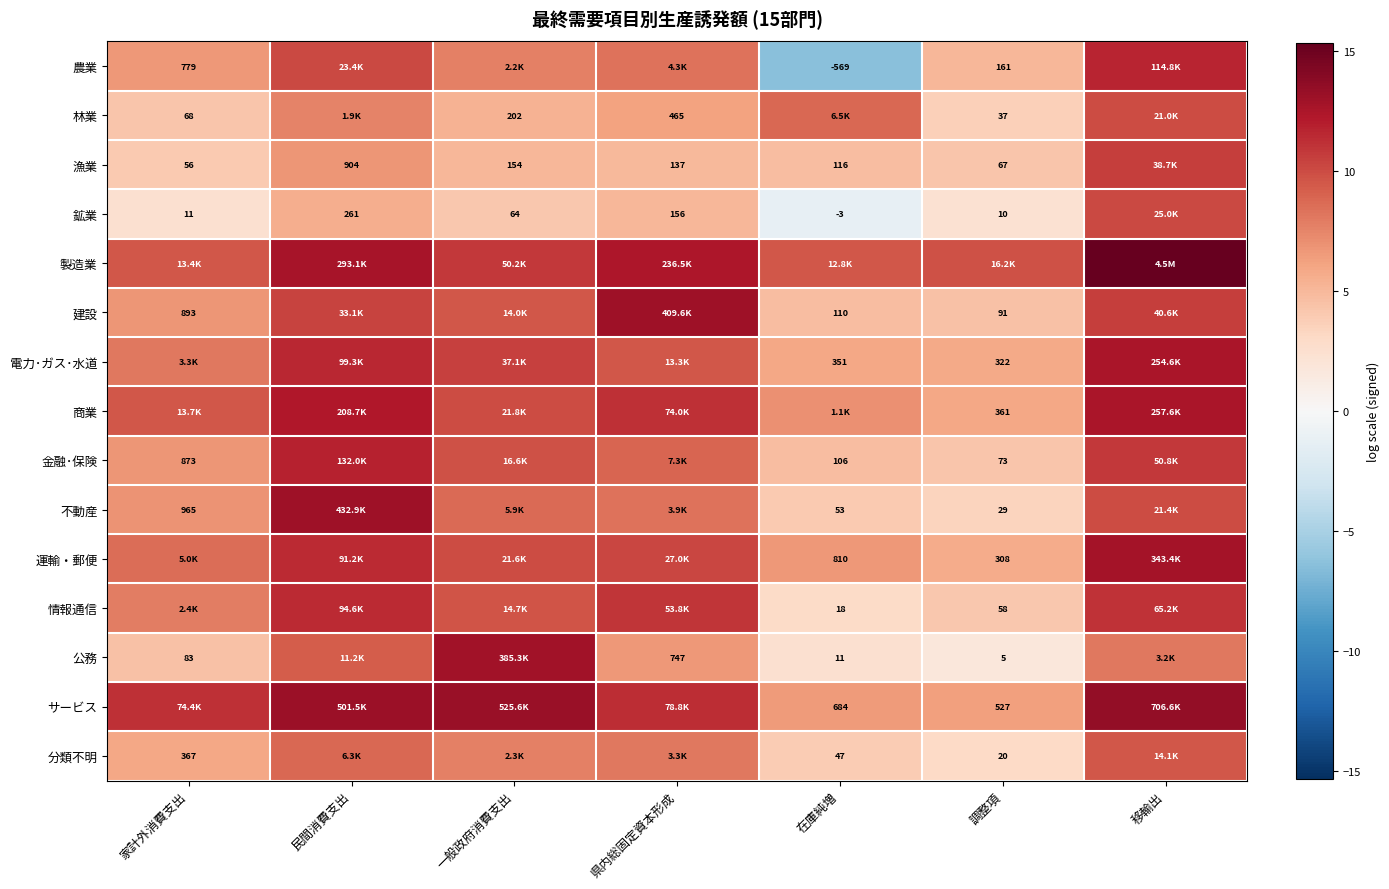

At which label does 鉱業 reach its minimum?

在庫純増